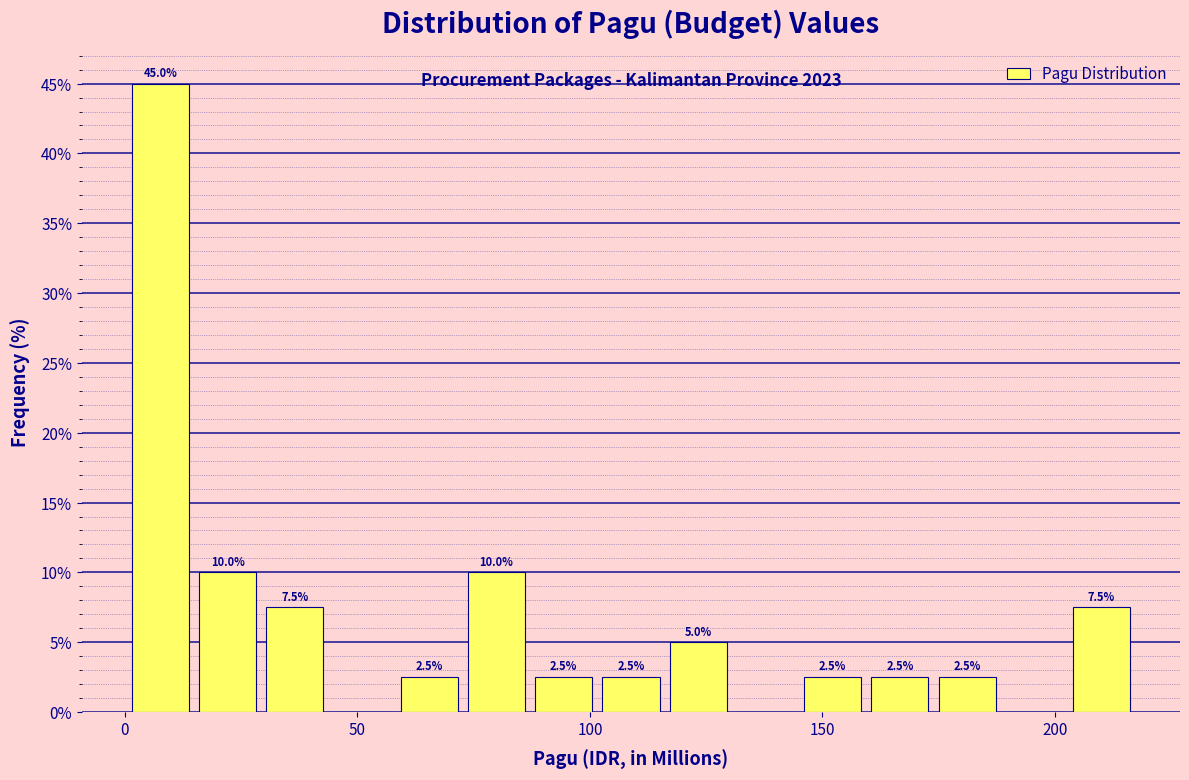

Around what value on the x-axis is the tallest bar? Give the approximate position of its centre, as read against the axis.

10